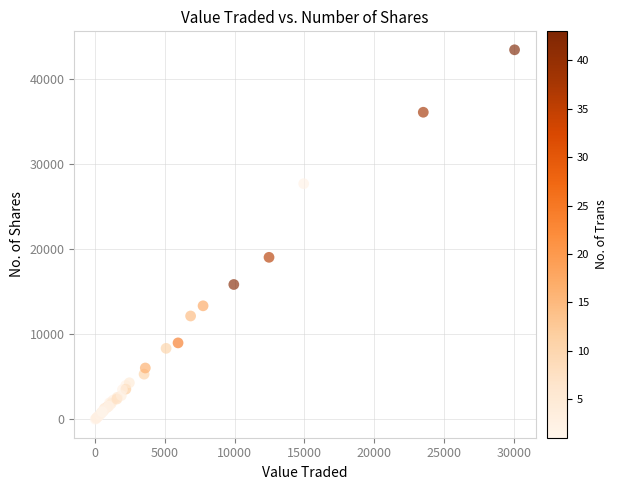

What Y value in the scatter plot is closest to 21714?

19038